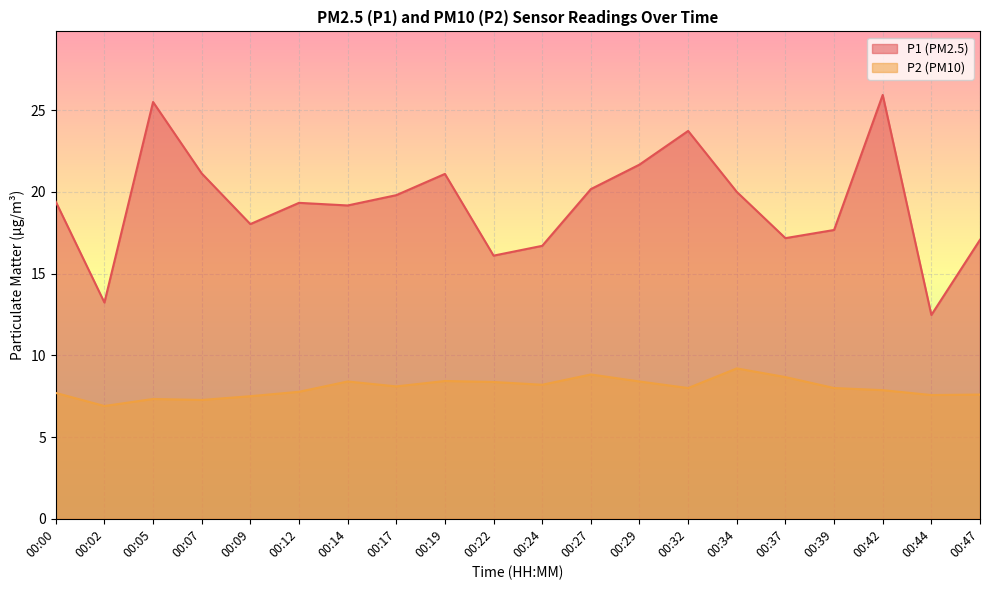

How many data points does each series have?

20